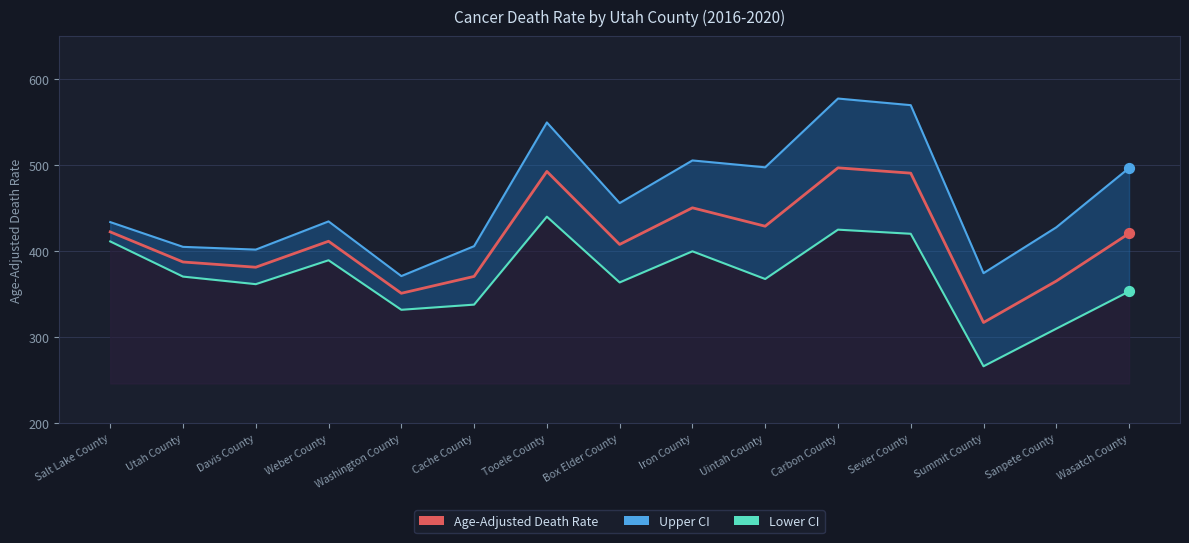

What is the change in value from Weber County to Carbon County?

+85.4